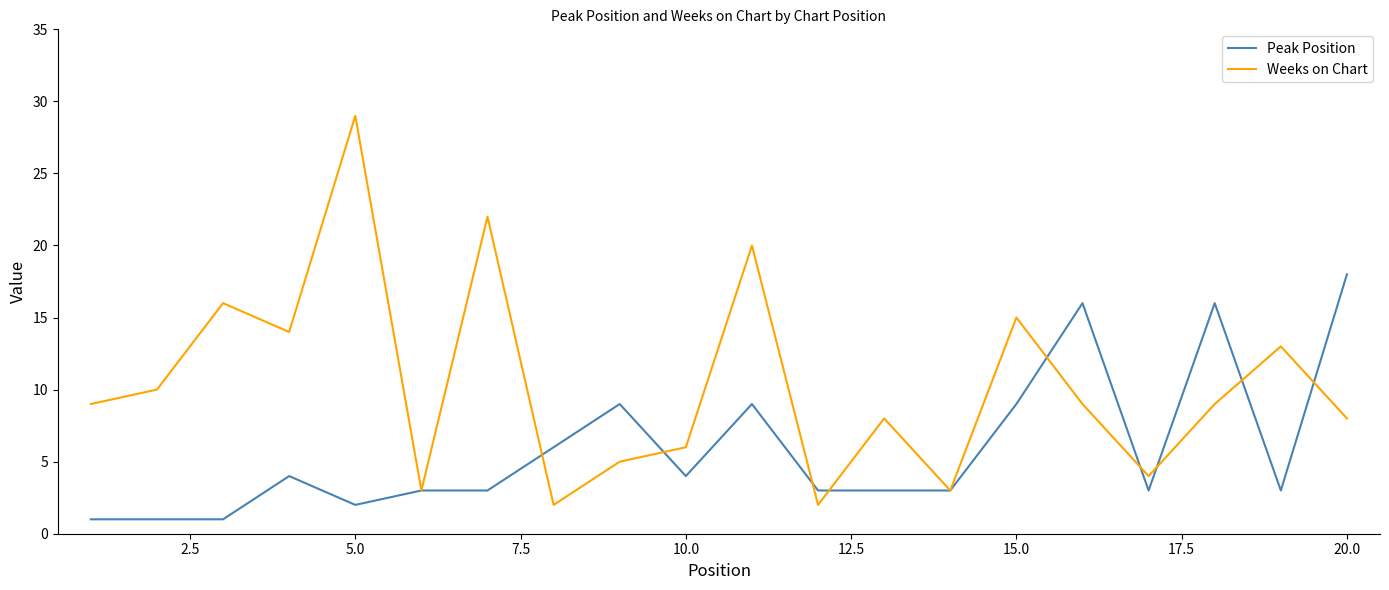

True or false: Weeks on Chart has more than 1 interior local peaks.

True